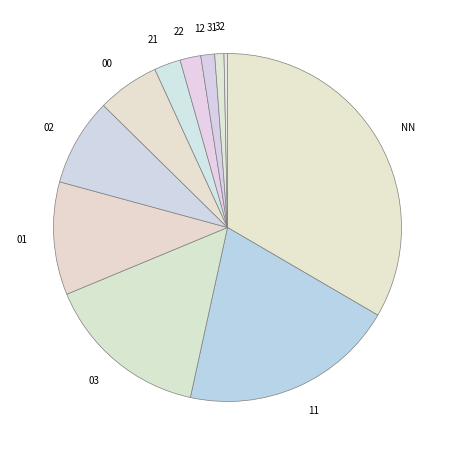

How many slices are in this pie chart?

11